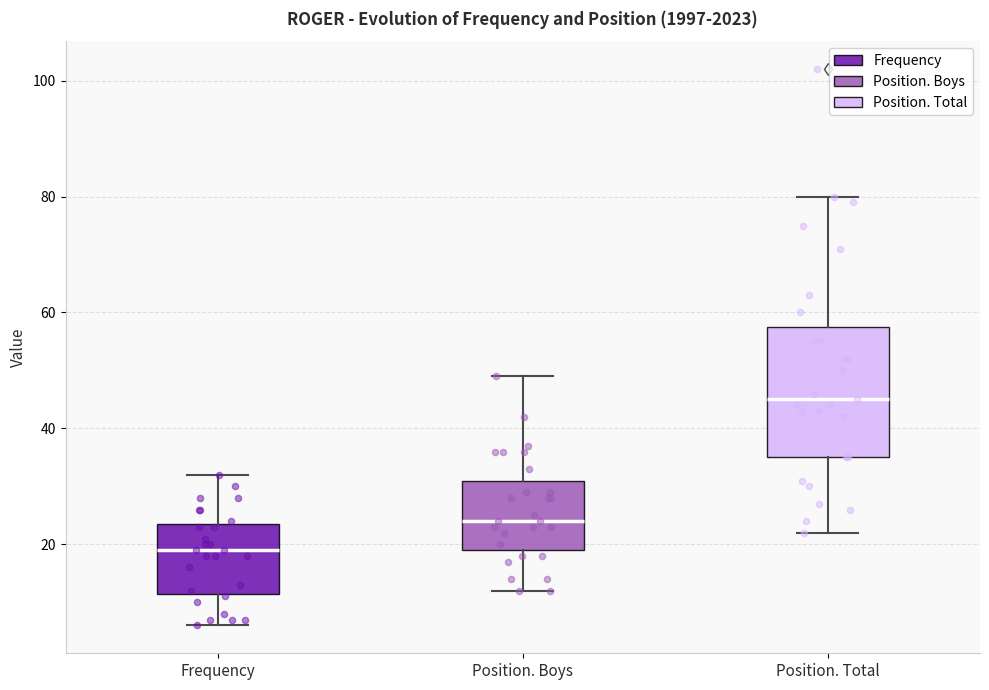

Where does the upper whisker of the box for Frequency end on the y-axis? The values are not printed on the chart, so give them approximately, as read against the axis.

32